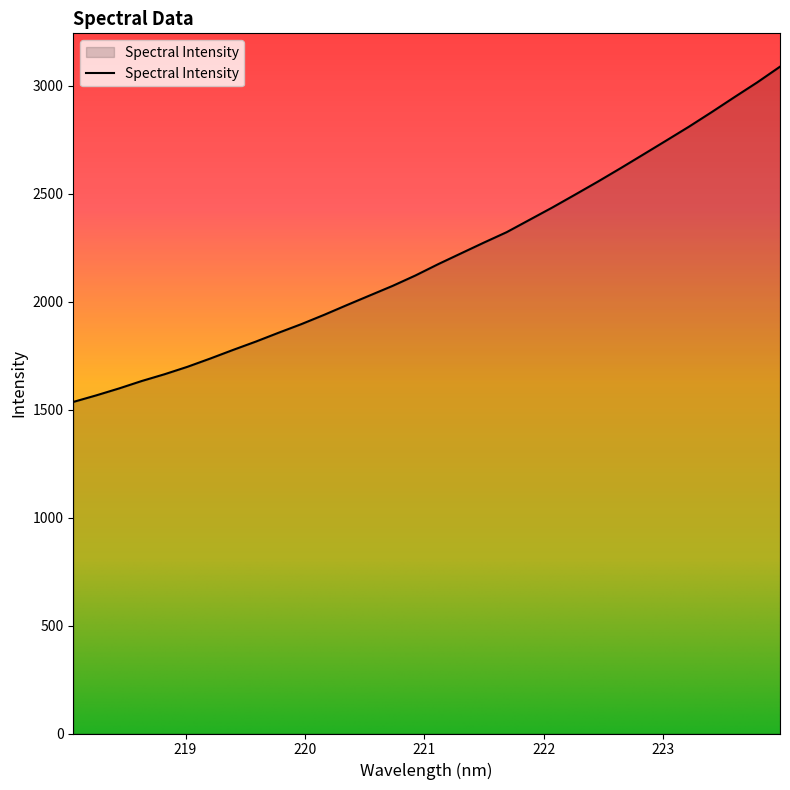

What is the greatest value displayed?

3088.3